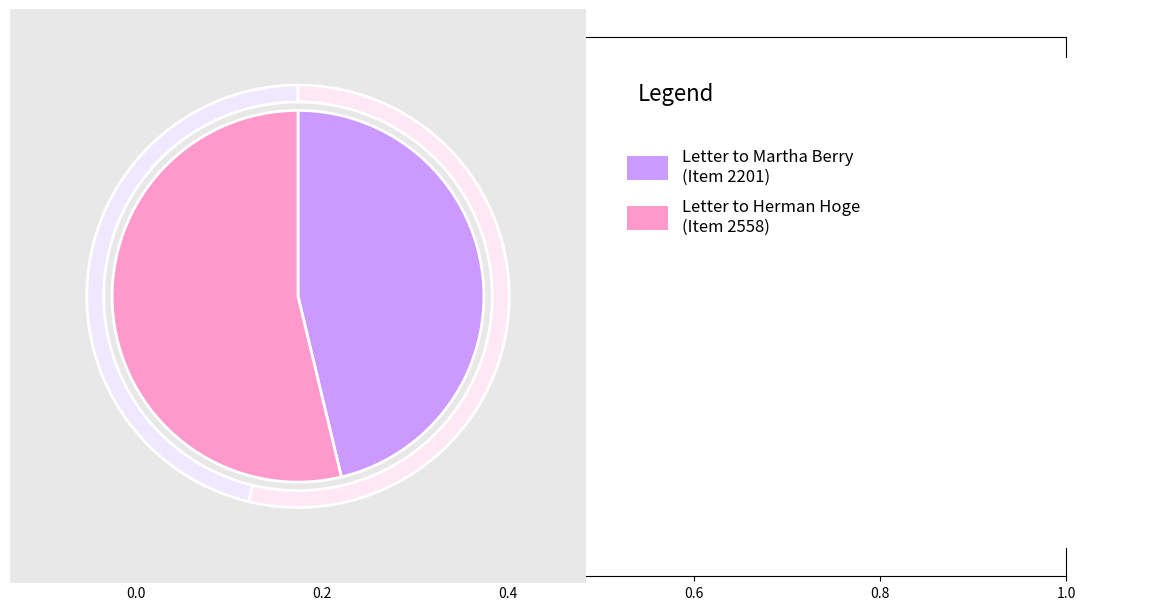

What is the change in value from Letter to Martha Berry from Gertrude Kauffman to Letter to Herman Hoge from Alice V. Morris?

+357